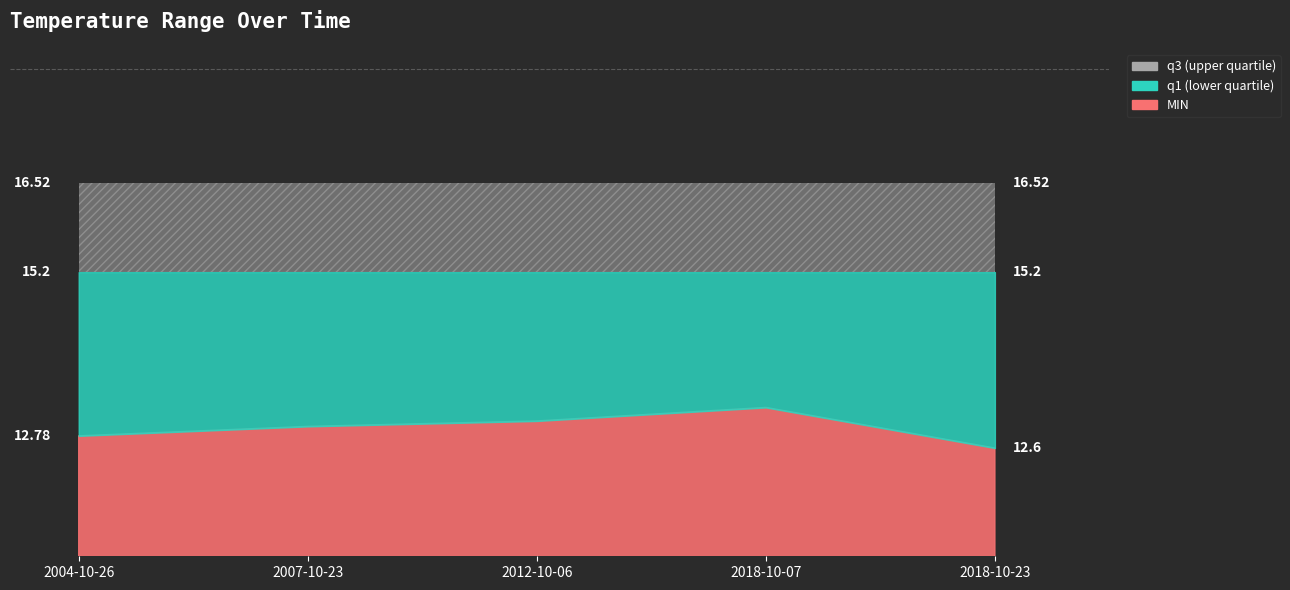

Read the q3 value at 2007-10-23.

16.5